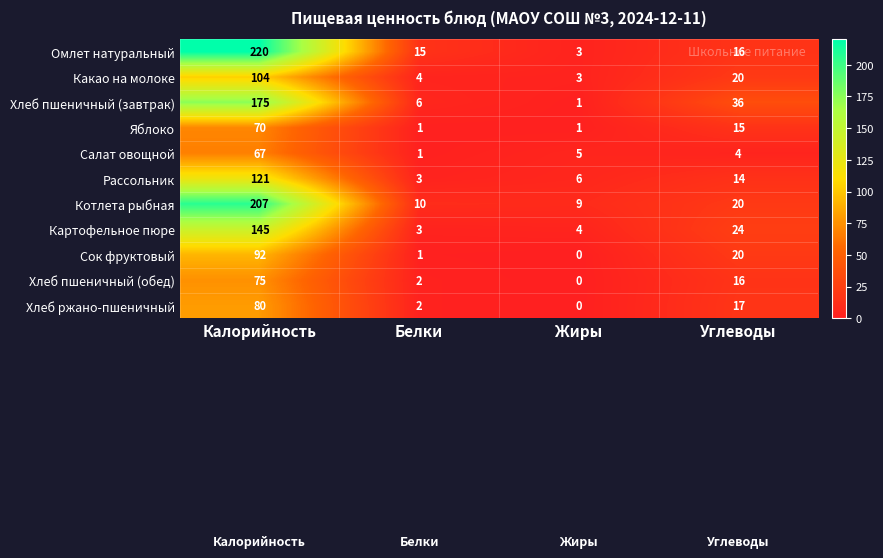

The Омлет натуральный series shows 8 at Белки. True or false?

False